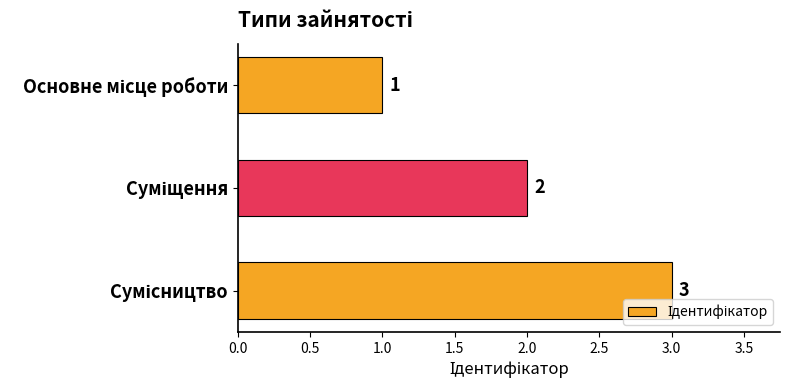

What is the value of the 3rd bar from the top?

3